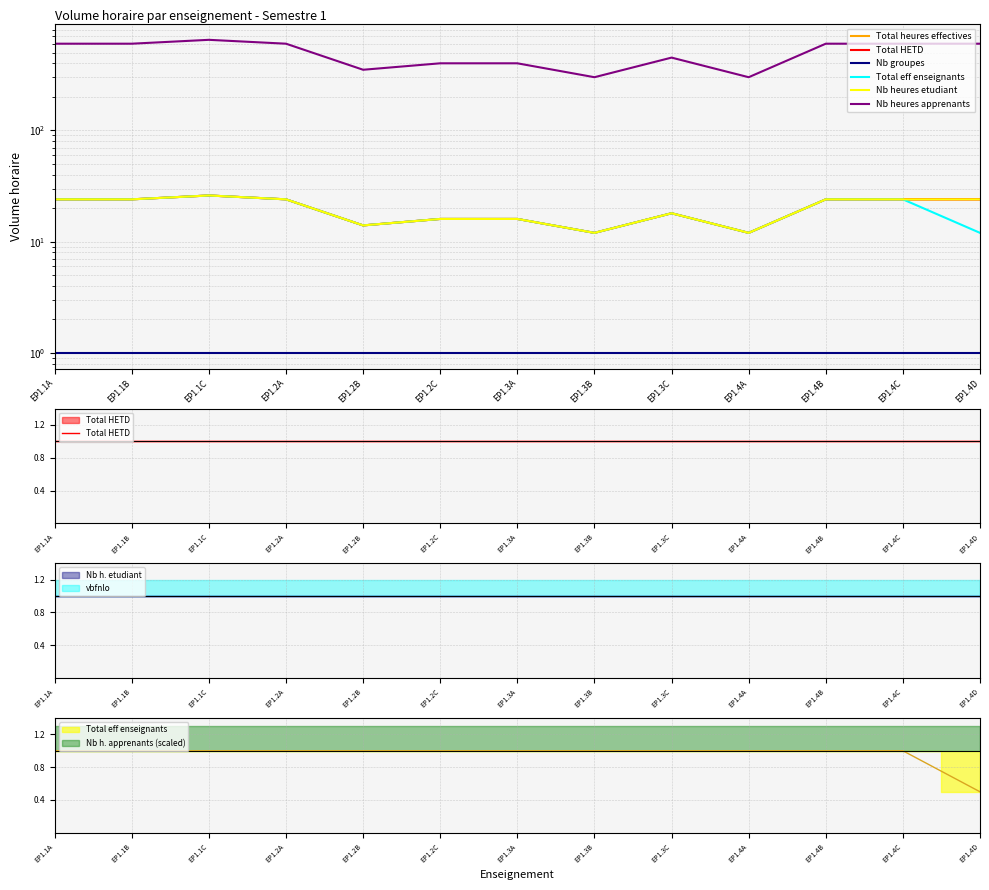

Reading left to right, what are all the values shown in this chart?

Total heures effectives: EP1.1A=24	EP1.1B=24	EP1.1C=26	EP1.2A=24	EP1.2B=14	EP1.2C=16	EP1.3A=16	EP1.3B=12	EP1.3C=18	EP1.4A=12	EP1.4B=24	EP1.4C=24	EP1.4D=24
Total HETD: EP1.1A=1	EP1.1B=1	EP1.1C=1	EP1.2A=1	EP1.2B=1	EP1.2C=1	EP1.3A=1	EP1.3B=1	EP1.3C=1	EP1.4A=1	EP1.4B=1	EP1.4C=1	EP1.4D=1
Nb groupes: EP1.1A=1	EP1.1B=1	EP1.1C=1	EP1.2A=1	EP1.2B=1	EP1.2C=1	EP1.3A=1	EP1.3B=1	EP1.3C=1	EP1.4A=1	EP1.4B=1	EP1.4C=1	EP1.4D=1
Total eff enseignants: EP1.1A=24	EP1.1B=24	EP1.1C=26	EP1.2A=24	EP1.2B=14	EP1.2C=16	EP1.3A=16	EP1.3B=12	EP1.3C=18	EP1.4A=12	EP1.4B=24	EP1.4C=24	EP1.4D=12
Nb heures etudiant: EP1.1A=24	EP1.1B=24	EP1.1C=26	EP1.2A=24	EP1.2B=14	EP1.2C=16	EP1.3A=16	EP1.3B=12	EP1.3C=18	EP1.4A=12	EP1.4B=24	EP1.4C=24	EP1.4D=24
Nb heures apprenants: EP1.1A=600	EP1.1B=600	EP1.1C=650	EP1.2A=600	EP1.2B=350	EP1.2C=400	EP1.3A=400	EP1.3B=300	EP1.3C=450	EP1.4A=300	EP1.4B=600	EP1.4C=600	EP1.4D=600